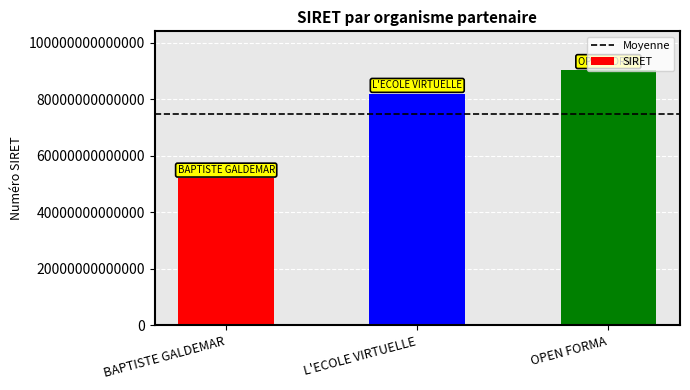

Rank the categories by value from highest to lowest.

OPEN FORMA, L'ECOLE VIRTUELLE, BAPTISTE GALDEMAR